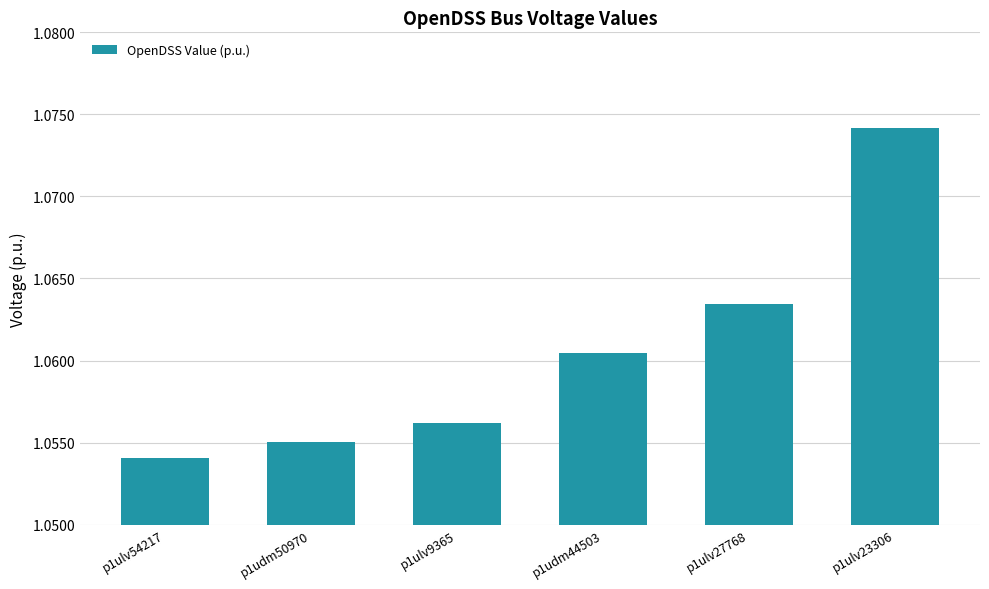

How many values are between 1 and 2?

6